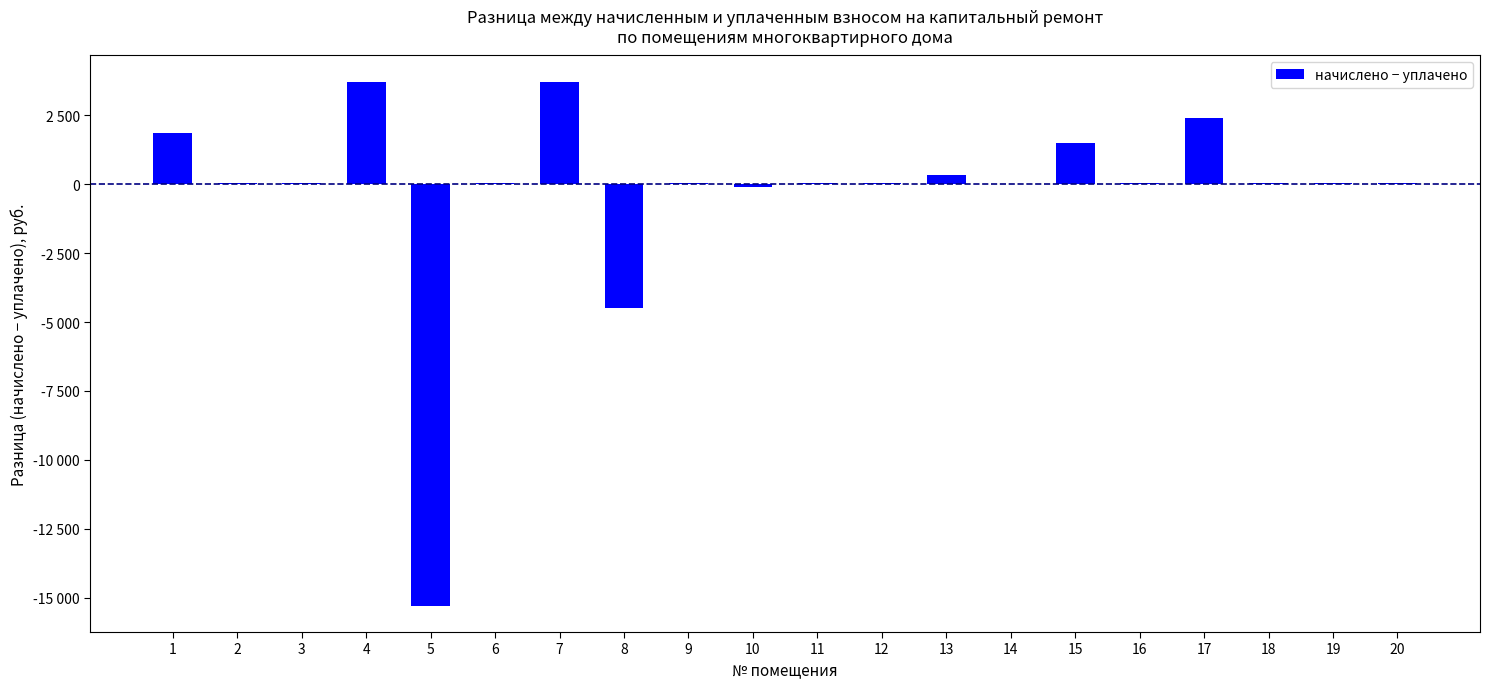

What is the change in value from 8 to 20?

+4542.1